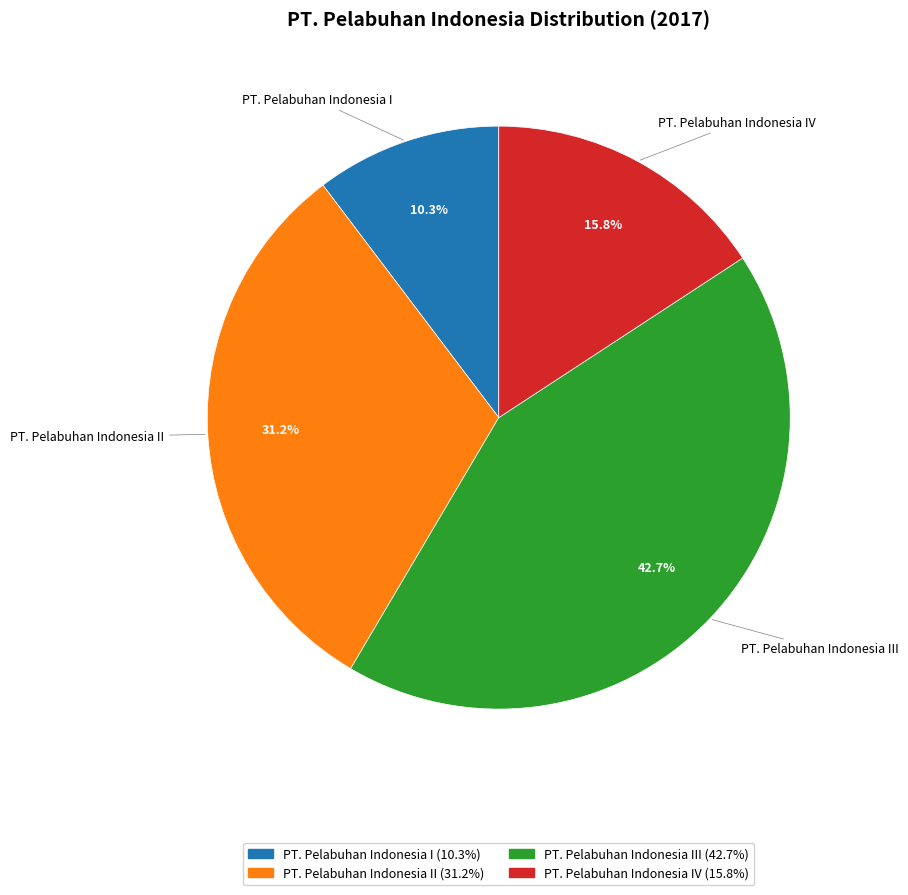

Is there a majority slice in this chart?

No